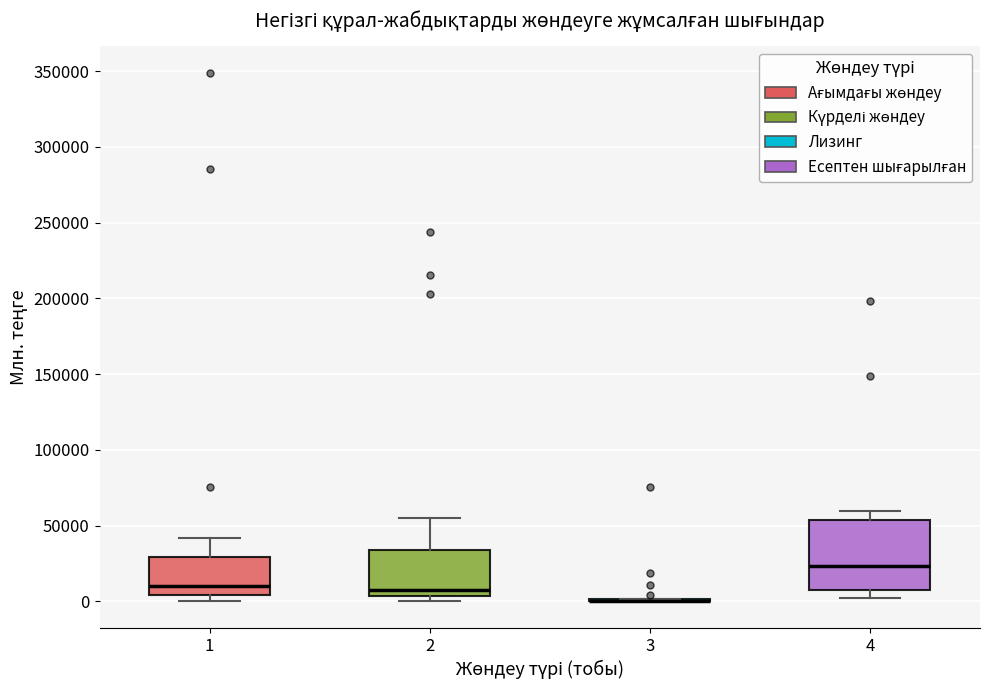

Where does the upper whisker of the box at x = 1 end on the y-axis? The values are not printed on the chart, so give them approximately, as read against the axis.

40000